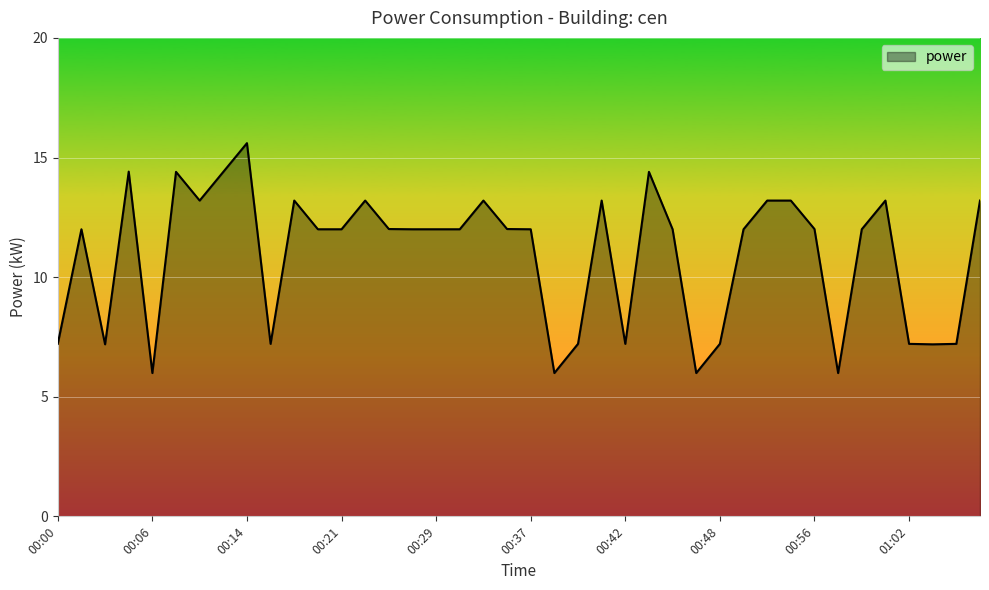

What is the greatest value displayed?

15.6